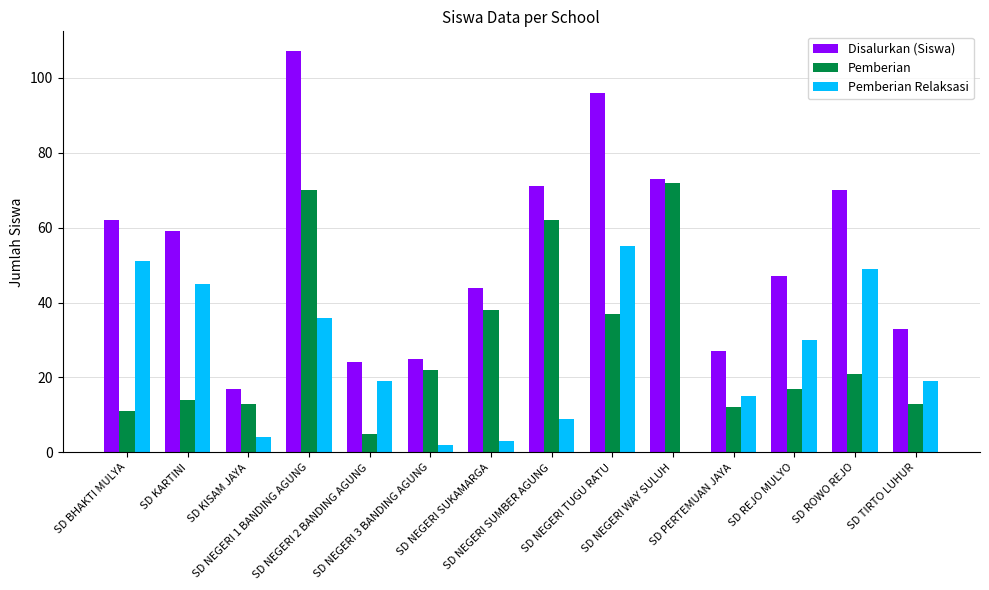

What is the sum of all Pemberian Relaksasi values?

337